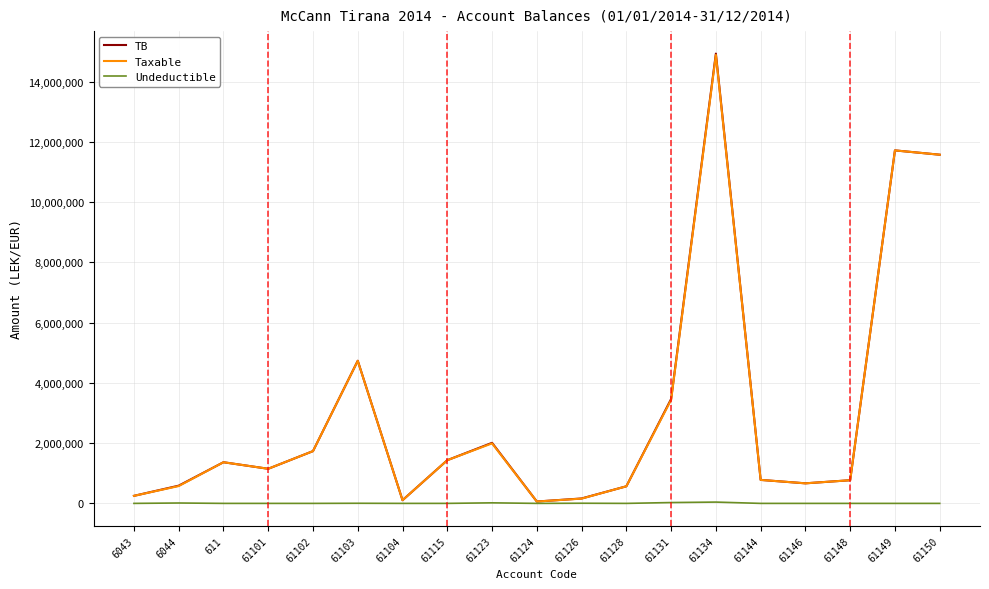

What is the minimum value for Taxable?

61813.2